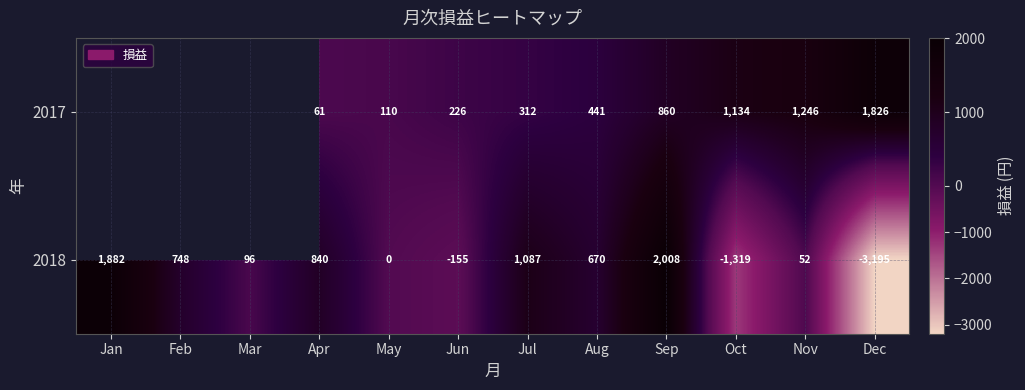

Which category has the highest value in the 2018 series?

Sep